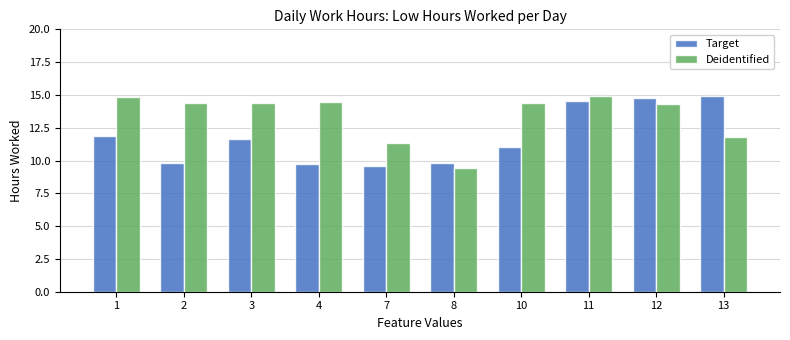

Rank the series by their average value, from lowest to highest.

Target, Deidentified